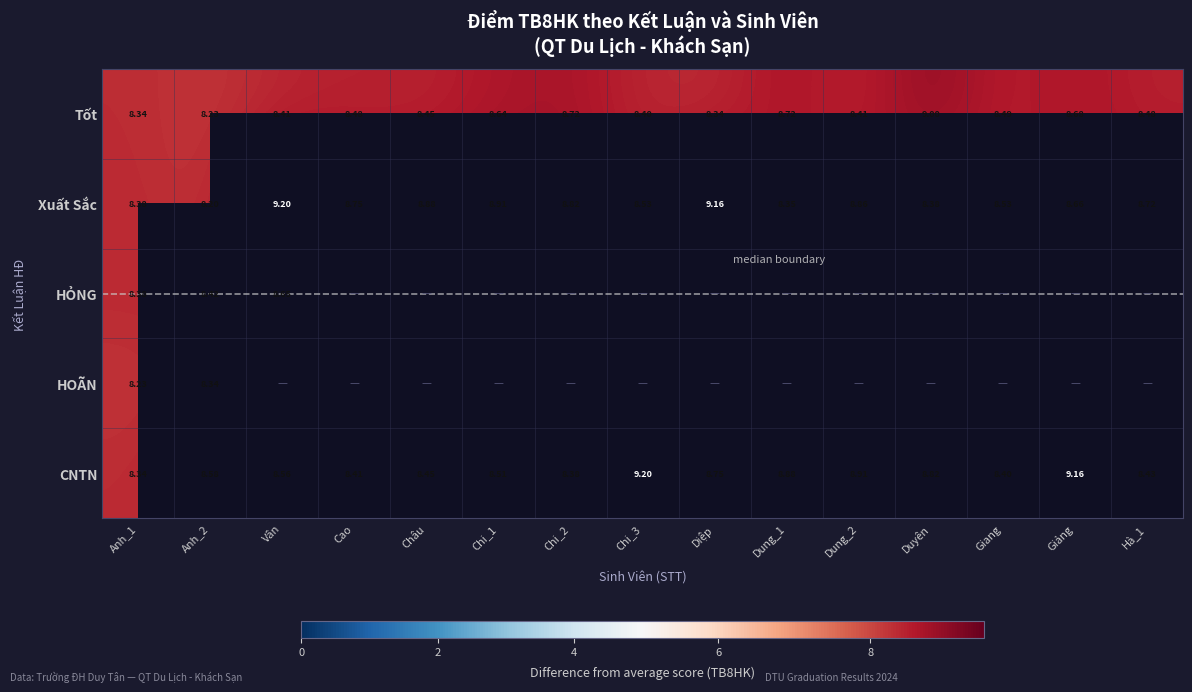

Is the value of CNTN at Anh_1 greater than the value of Tốt at Duyên?

No